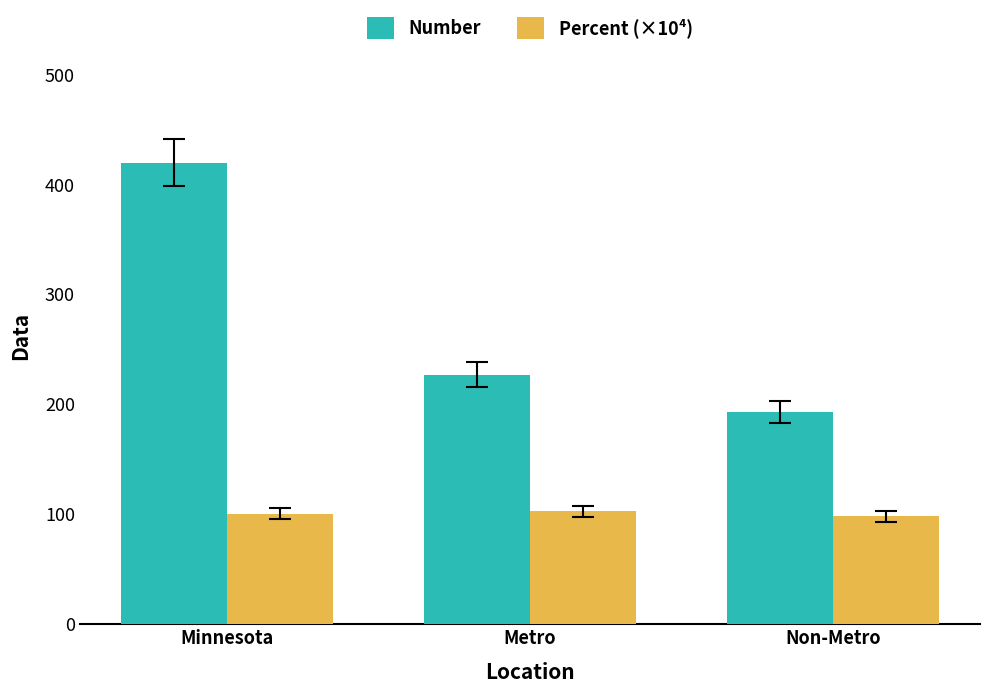

What is the value of the Percent (×10⁴) bar at the 1st from the left?

100.5